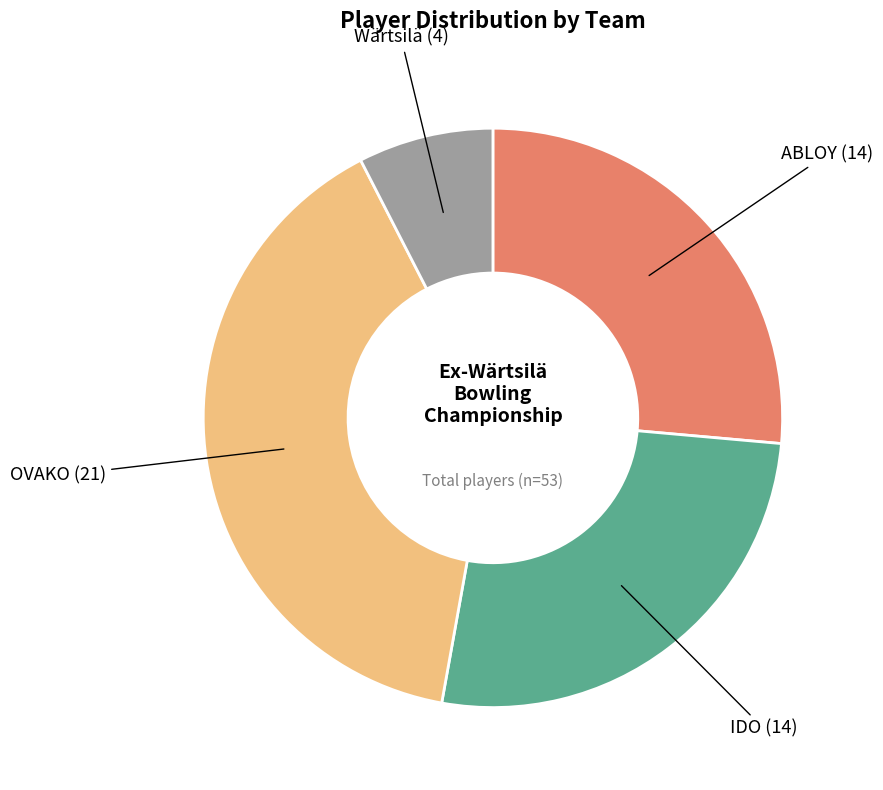

Is there any slice that represents more than half of the pie?

No